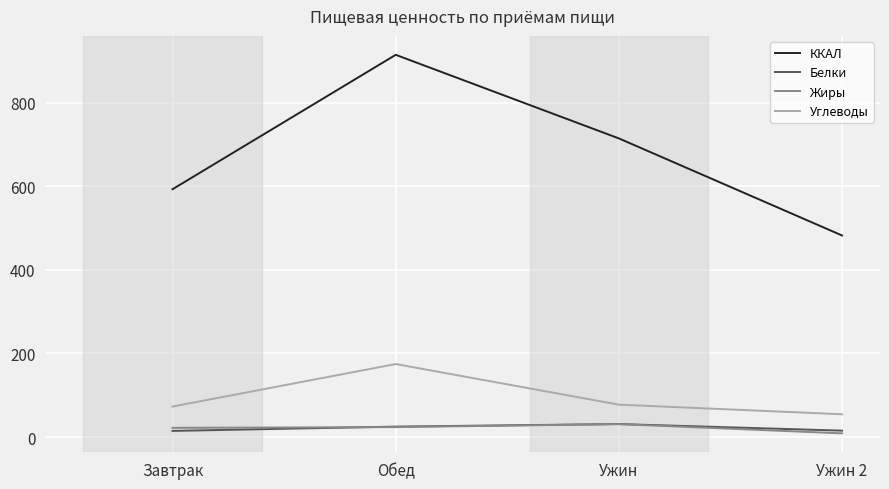

True or false: Углеводы has a value of 17.5 at Завтрак.

False